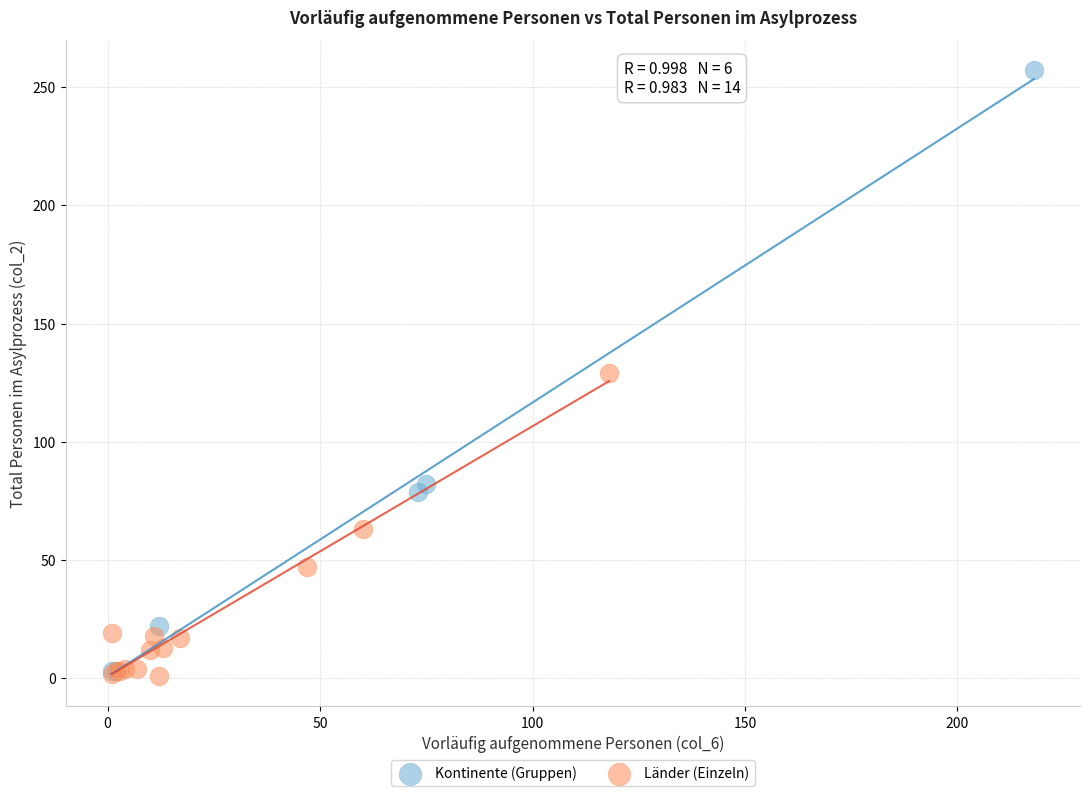

What are all the series names shown in the legend?

Kontinente (Gruppen), Länder (Einzeln)